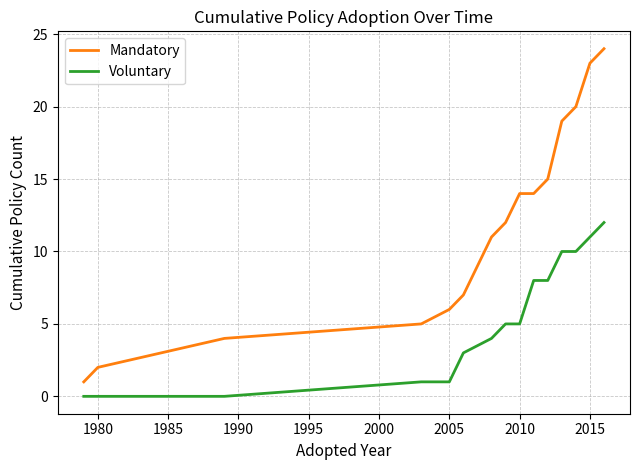

List the series in order of their overall mean, highest first.

Mandatory, Voluntary